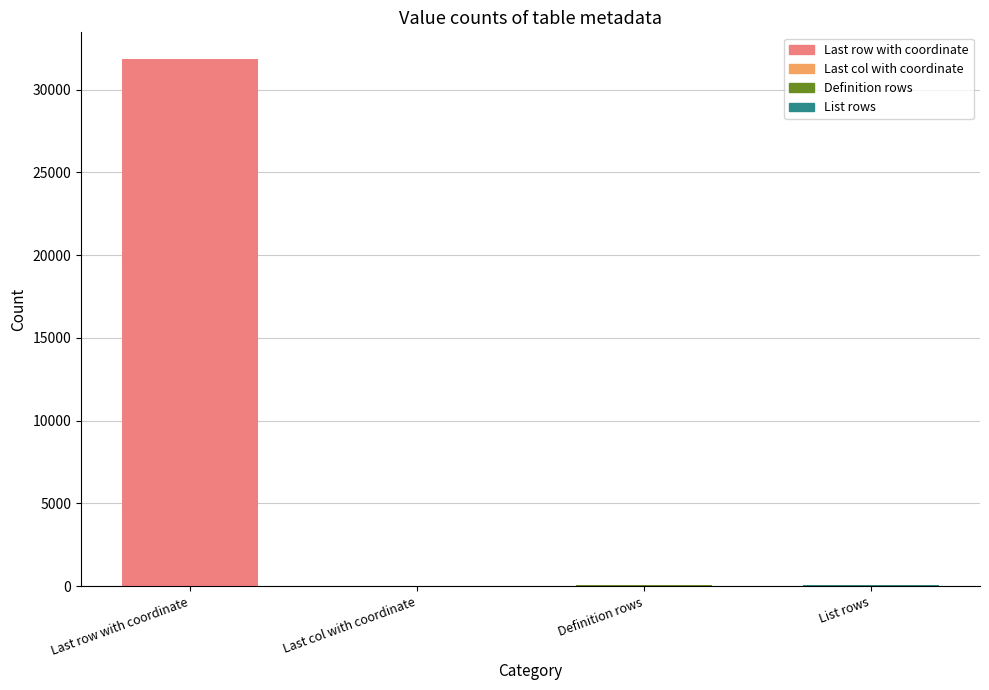

At which category does the chart reach its peak across all series?

Last row with coordinate